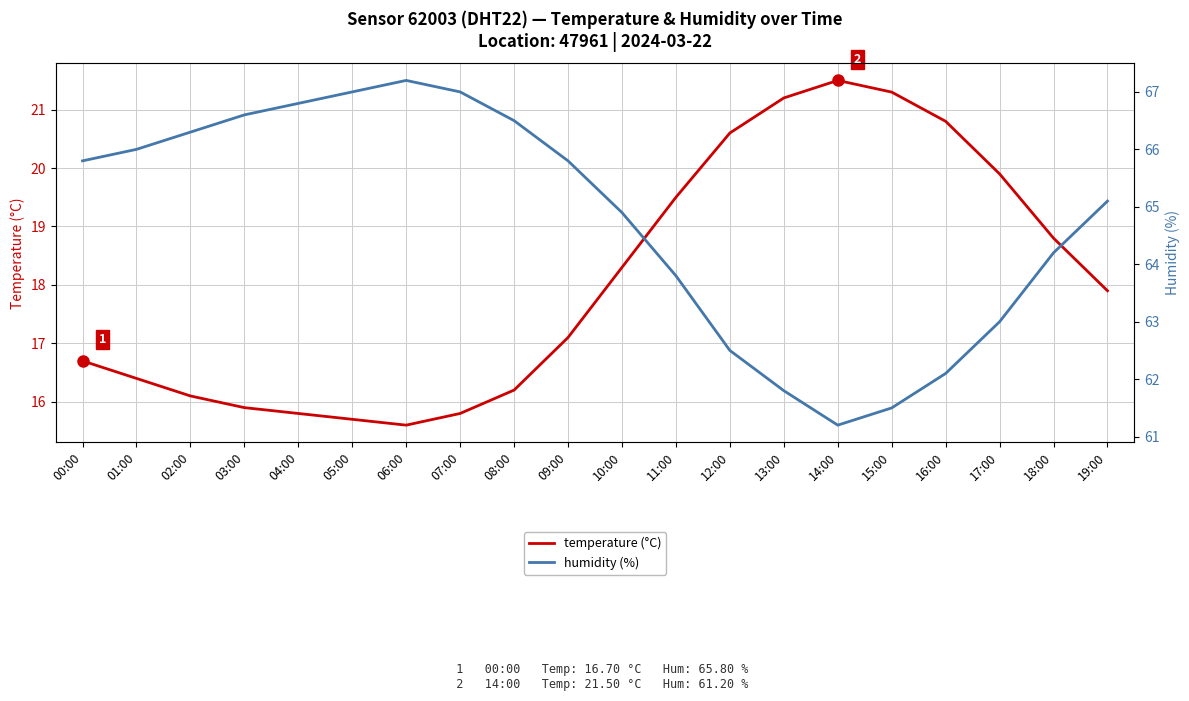

Reading right to left, list all the values displayed in this chart.

temperature: 17.9	18.8	19.9	20.8	21.3	21.5	21.2	20.6	19.5	18.3	17.1	16.2	15.8	15.6	15.7	15.8	15.9	16.1	16.4	16.7
humidity: 65.1	64.2	63.0	62.1	61.5	61.2	61.8	62.5	63.8	64.9	65.8	66.5	67.0	67.2	67.0	66.8	66.6	66.3	66.0	65.8